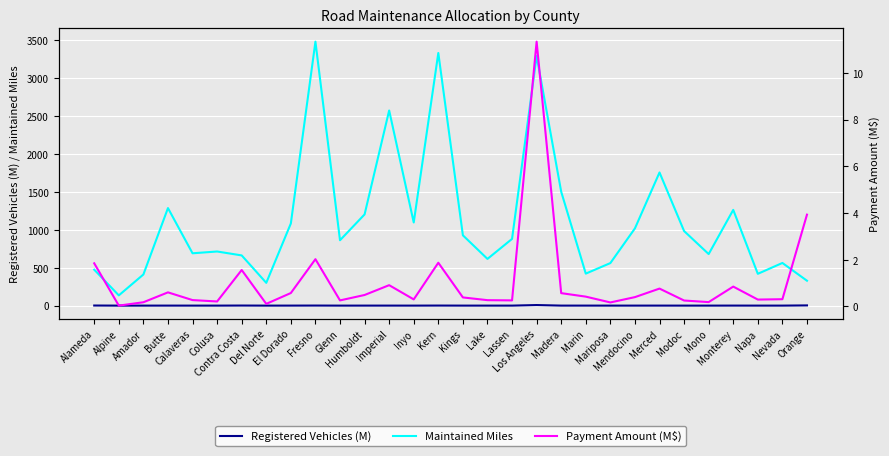

Reading right to left, transcribe all the data shown in this chart.

Registered Vehicles (M): Orange=2.8	Nevada=0.1	Napa=0.1	Monterey=0.4	Mono=0.0	Modoc=0.0	Merced=0.2	Mendocino=0.1	Mariposa=0.0	Marin=0.2	Madera=0.2	Los Angeles=7.5	Lassen=0.0	Lake=0.1	Kings=0.1	Kern=0.8	Inyo=0.0	Imperial=0.2	Humboldt=0.1	Glenn=0.0	Fresno=0.9	El Dorado=0.2	Del Norte=0.0	Contra Costa=1.0	Colusa=0.0	Calaveras=0.1	Butte=0.2	Amador=0.1	Alpine=0.0	Alameda=1.2
Maintained Miles: Orange=328.1	Nevada=562.2	Napa=419.1	Monterey=1261.7	Mono=679.3	Modoc=982.9	Merced=1754.7	Mendocino=1017.8	Mariposa=560.5	Marin=421.7	Madera=1501.0	Los Angeles=3289.2	Lassen=879.1	Lake=615.6	Kings=926.5	Kern=3329.0	Inyo=1095.6	Imperial=2571.5	Humboldt=1201.9	Glenn=861.5	Fresno=3478.5	El Dorado=1082.7	Del Norte=300.1	Contra Costa=661.6	Colusa=713.2	Calaveras=689.6	Butte=1285.3	Amador=410.1	Alpine=135.0	Alameda=473.6
Payment Amount (M$): Orange=3.9	Nevada=0.3	Napa=0.3	Monterey=0.8	Mono=0.2	Modoc=0.3	Merced=0.8	Mendocino=0.4	Mariposa=0.2	Marin=0.4	Madera=0.6	Los Angeles=11.3	Lassen=0.3	Lake=0.3	Kings=0.4	Kern=1.9	Inyo=0.3	Imperial=0.9	Humboldt=0.5	Glenn=0.3	Fresno=2.0	El Dorado=0.6	Del Norte=0.1	Contra Costa=1.6	Colusa=0.2	Calaveras=0.3	Butte=0.6	Amador=0.2	Alpine=0.0	Alameda=1.8